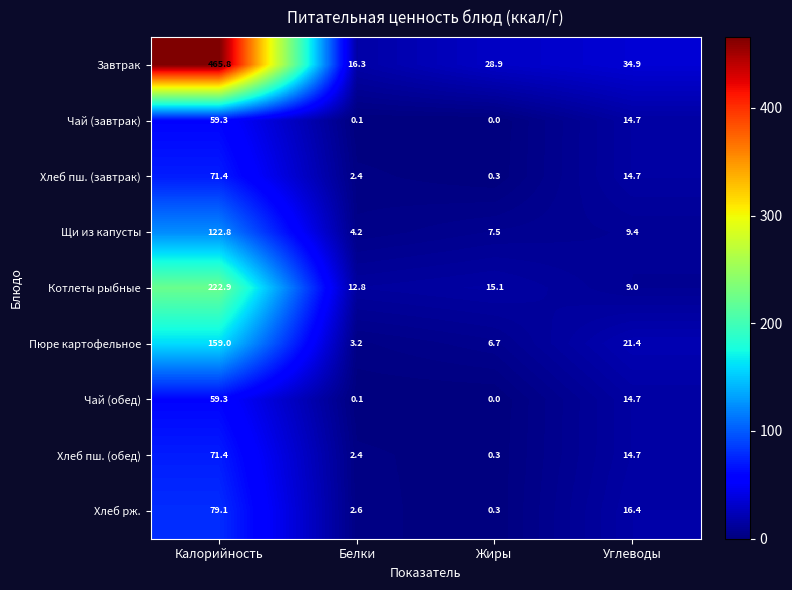

What is the difference between the maximum and minimum values in the Хлеб рж. series?

78.8